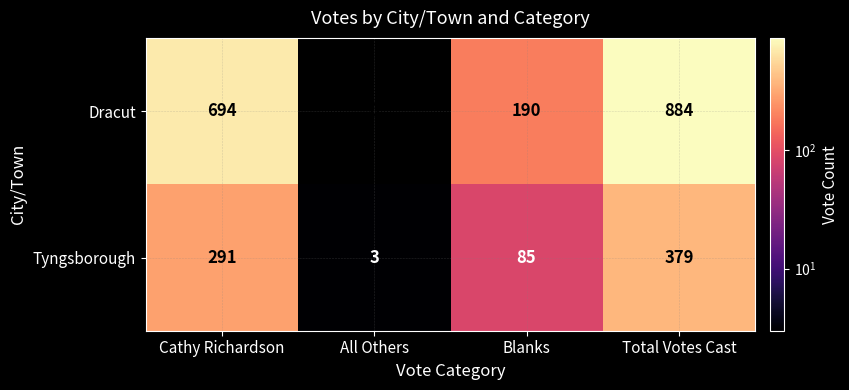

Reading left to right, what are all the values shown in this chart?

Dracut: Cathy Richardson=694	All Others=0	Blanks=190	Total Votes Cast=884
Tyngsborough: Cathy Richardson=291	All Others=3	Blanks=85	Total Votes Cast=379